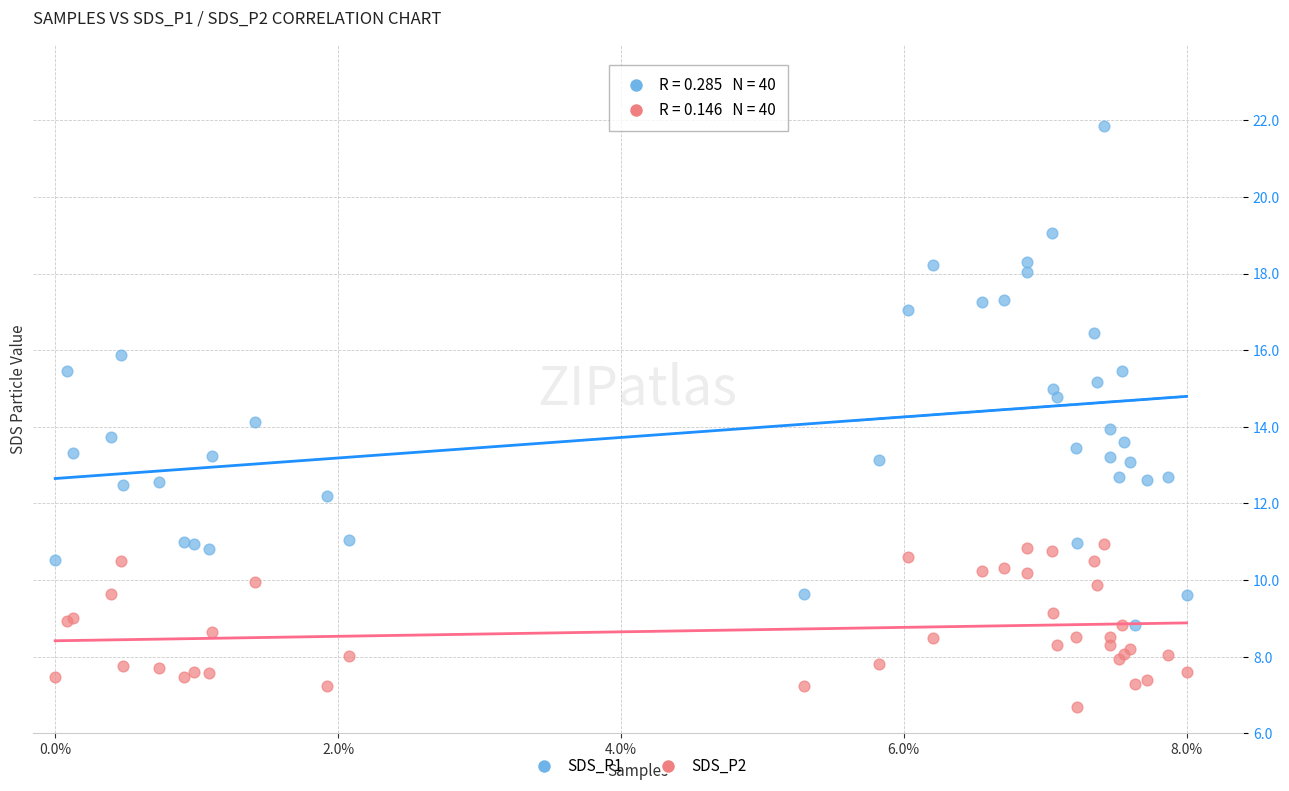

What are all the series names shown in the legend?

SDS_P1, SDS_P2